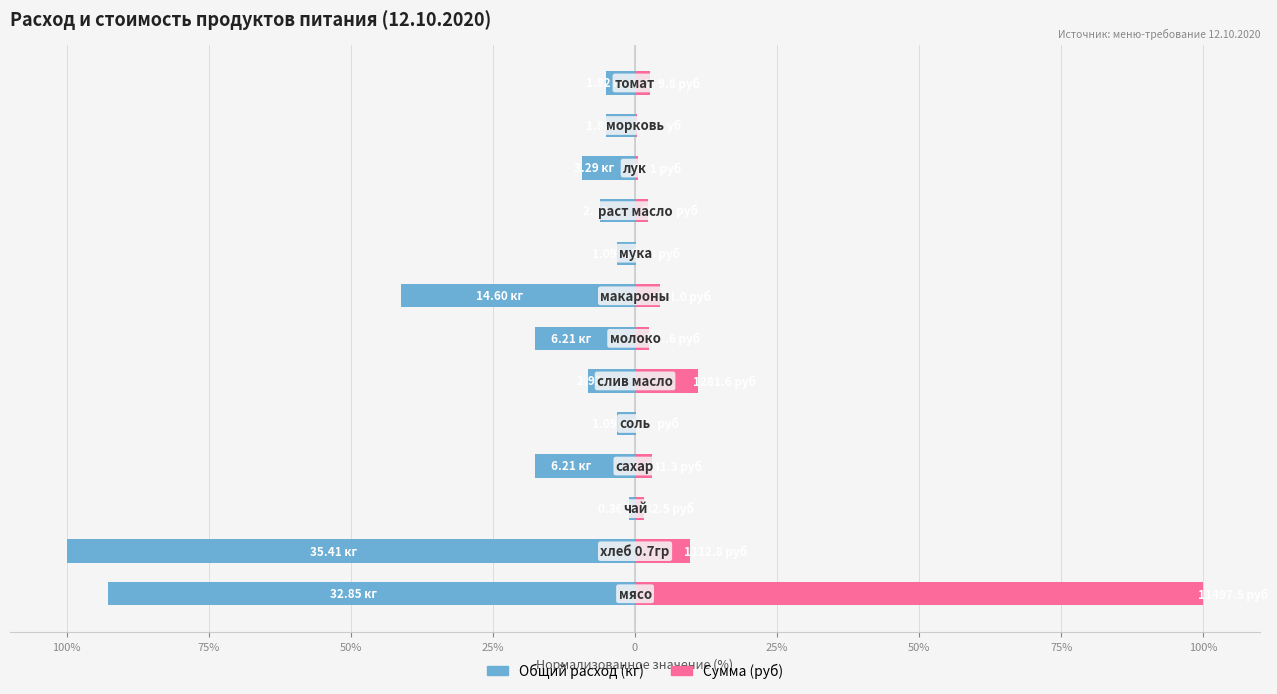

How many distinct data groups are displayed?

2